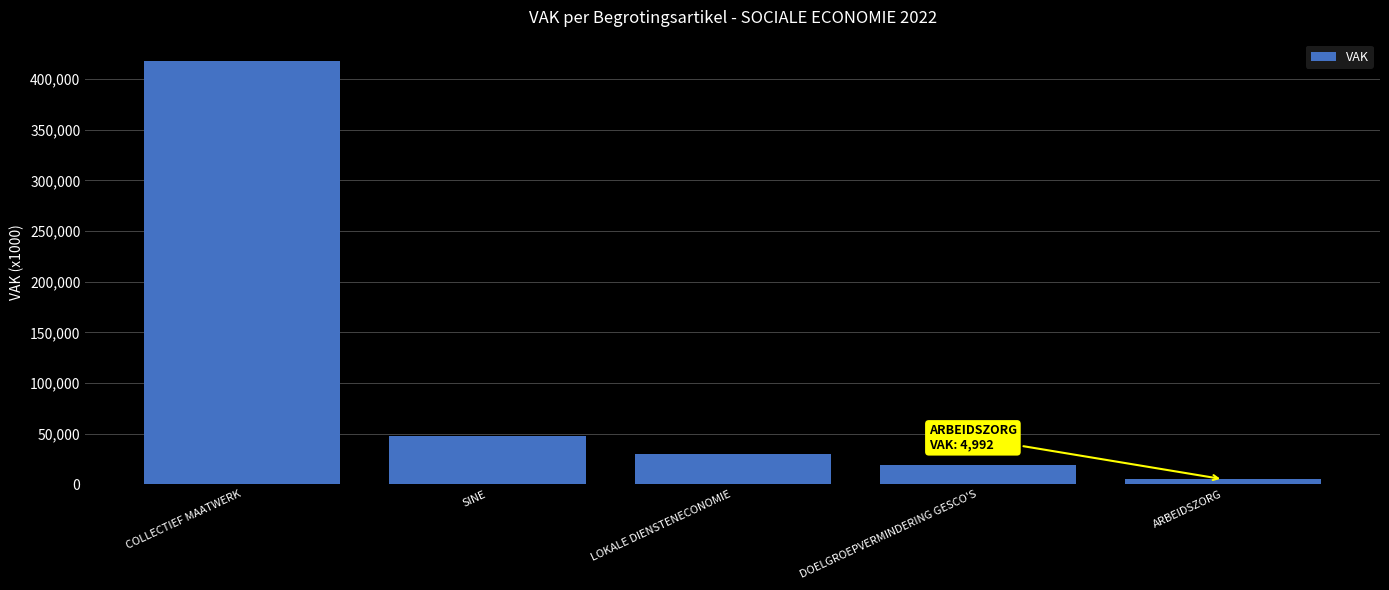

What is the smallest value displayed?

4992